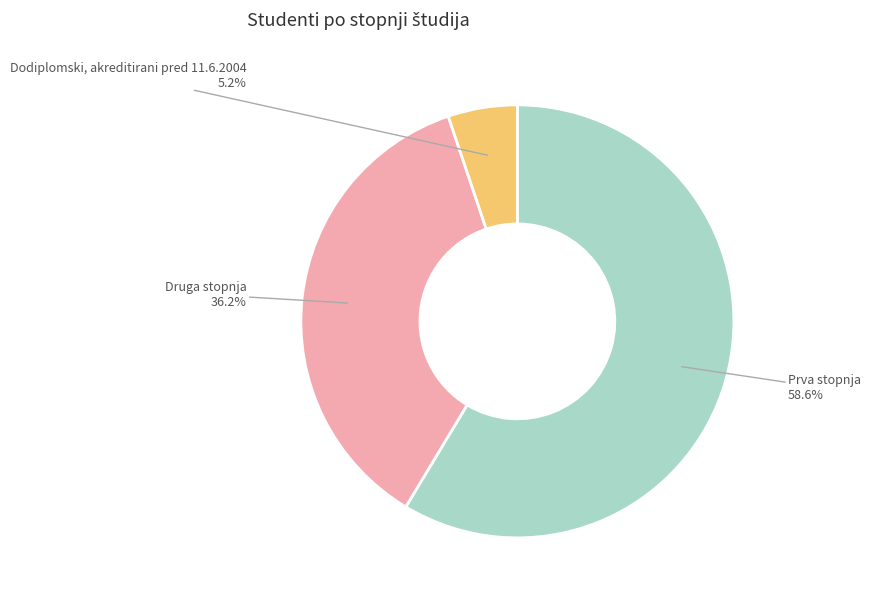

Does any single category account for the majority?

Yes